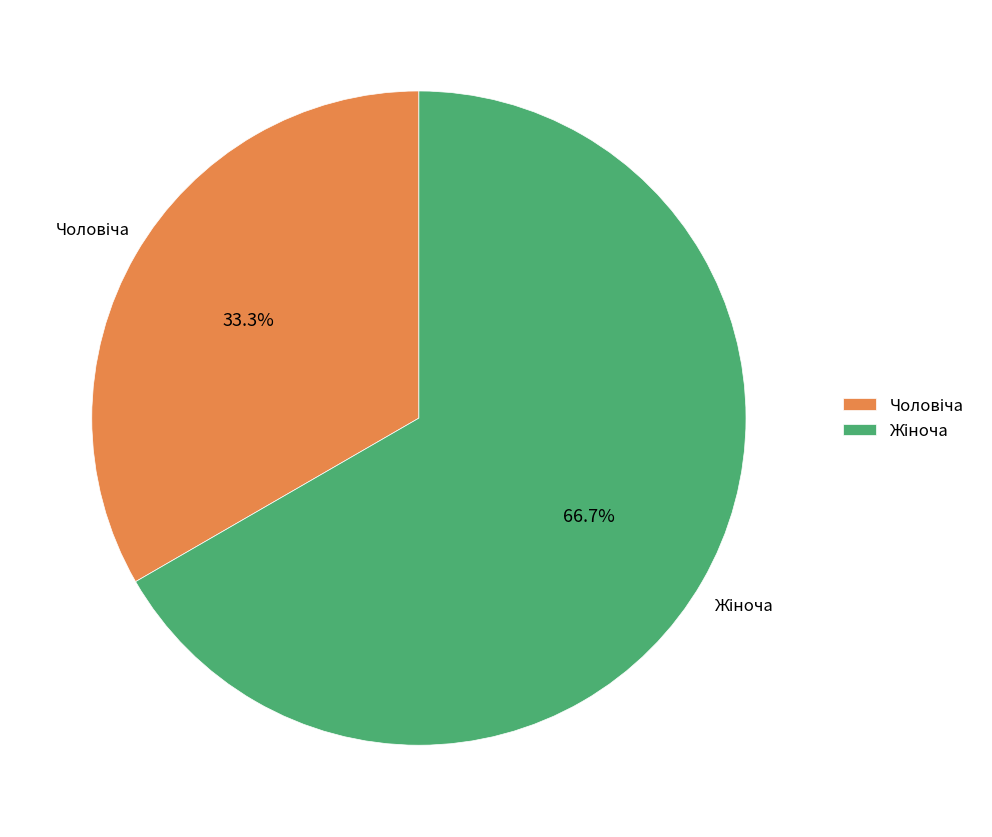

Is there any slice that represents more than half of the pie?

Yes